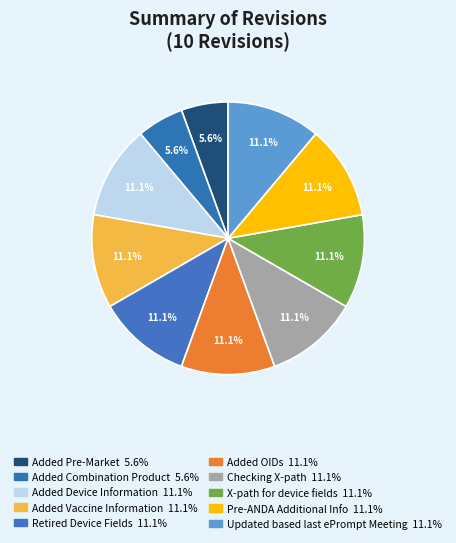

Combined, what portion of the pie is Added Vaccine Information and Added Device Information?

22.2%